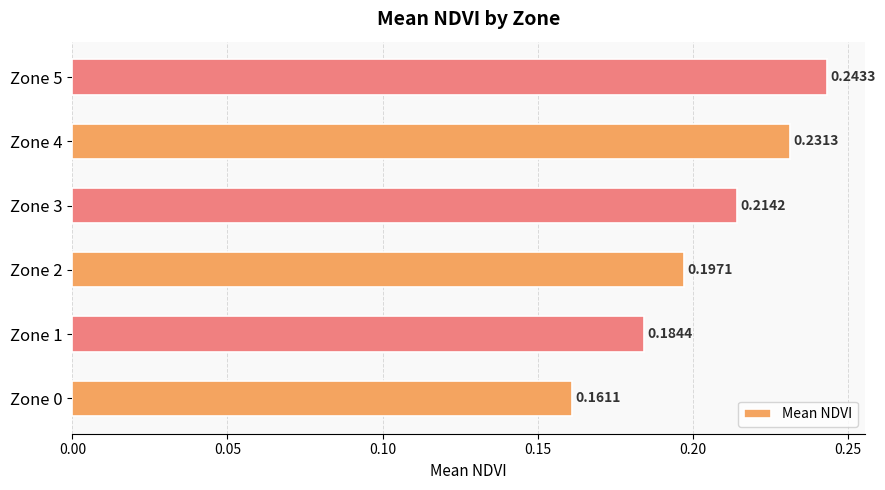

Does the chart contain any negative values?

No